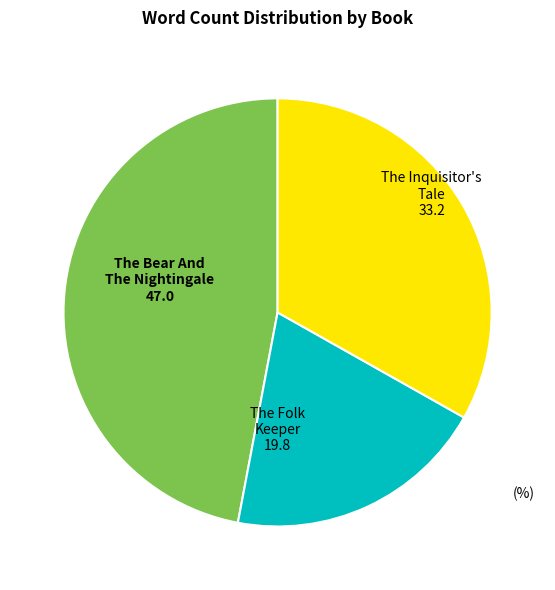

What is the ratio of the value at The Inquisitor's Tale to the value at The Bear And The Nightingale?

0.7